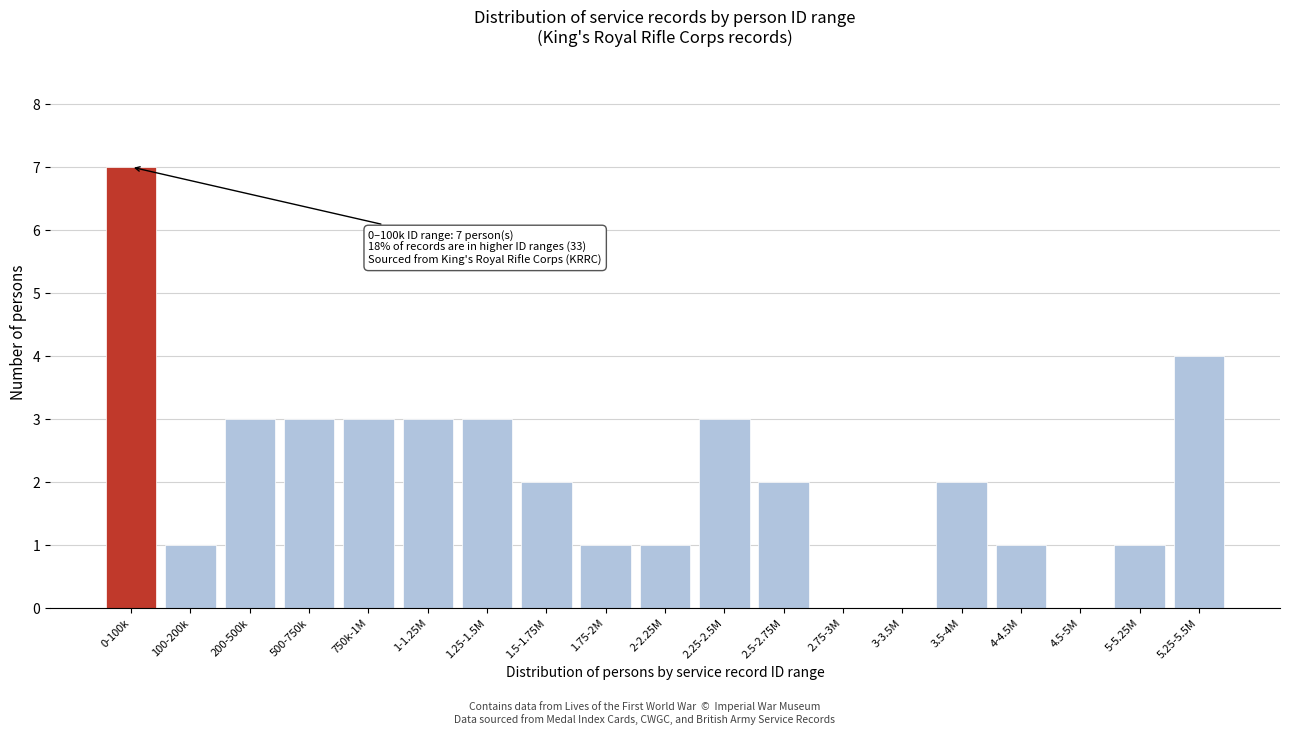

Reading left to right, extract all data points from this chart.

0-100k=7	100-200k=1	200-500k=3	500-750k=3	750k-1M=3	1-1.25M=3	1.25-1.5M=3	1.5-1.75M=2	1.75-2M=1	2-2.25M=1	2.25-2.5M=3	2.5-2.75M=2	2.75-3M=0	3-3.5M=0	3.5-4M=2	4-4.5M=1	4.5-5M=0	5-5.25M=1	5.25-5.5M=4